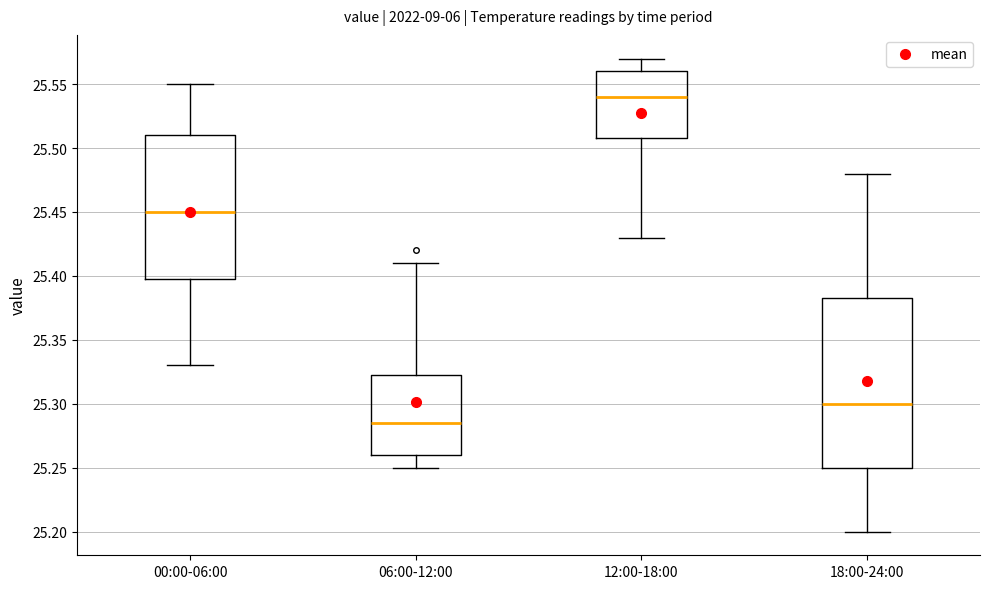

Reading left to right, transcribe this box plot: for each box, give where its median line is, the range the box spans, and where its two whiskers end, as read against the y-axis. The values are not printed on the chart, so give them approximately, as read against the axis.

00:00-06:00: median 25.450, box 25.400 to 25.510, whiskers 25.330 to 25.550
06:00-12:00: median 25.285, box 25.260 to 25.325, whiskers 25.250 to 25.410
12:00-18:00: median 25.540, box 25.510 to 25.560, whiskers 25.430 to 25.570
18:00-24:00: median 25.300, box 25.250 to 25.385, whiskers 25.200 to 25.480